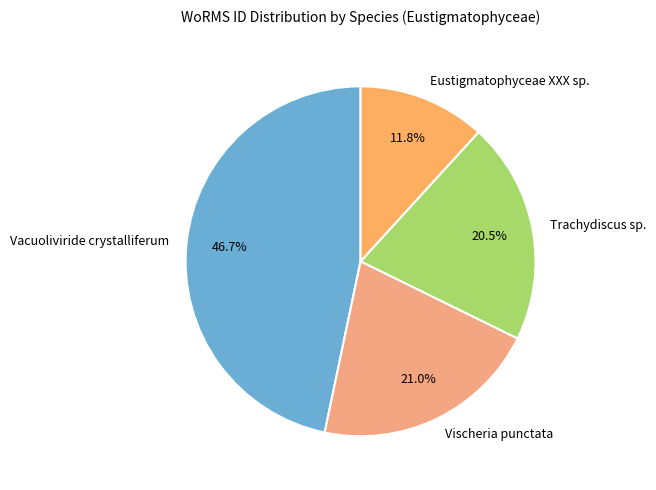

True or false: Vacuoliviride crystalliferum accounts for 47% of the total.

True